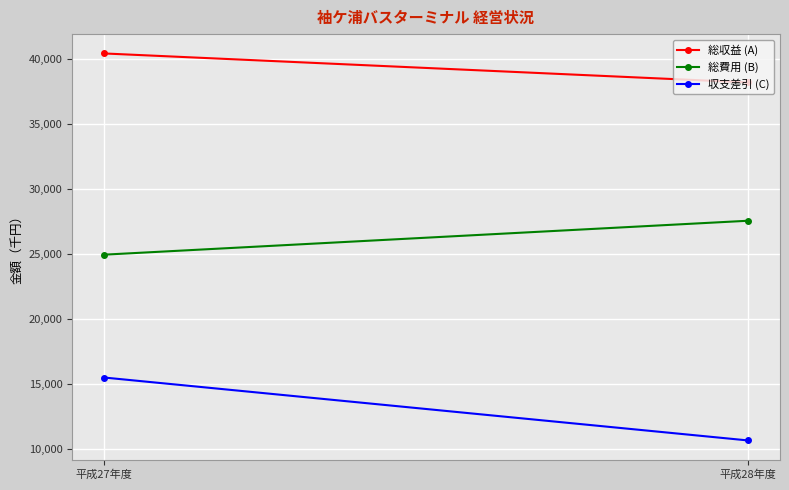

List the labels in order of 総収益 (A) value, largest first.

平成27年度, 平成28年度